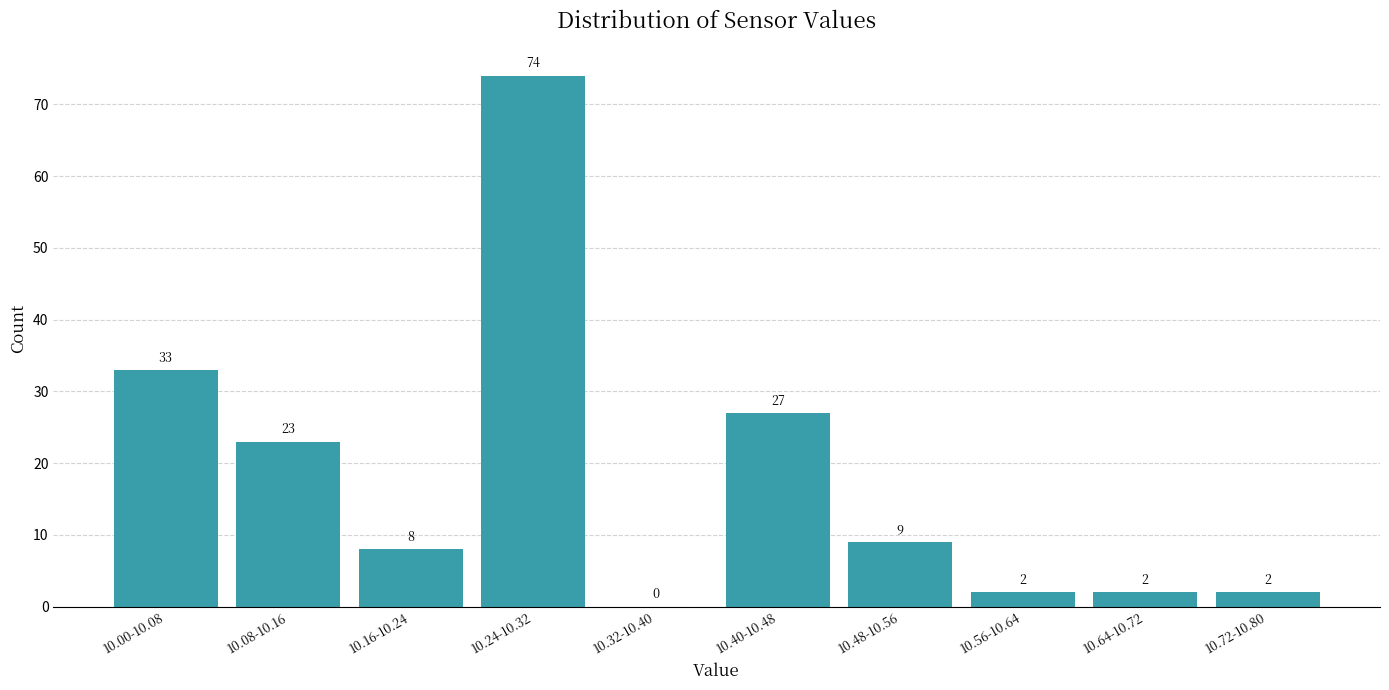

Reading left to right, extract all data points from this chart.

10.00-10.08=33	10.08-10.16=23	10.16-10.24=8	10.24-10.32=74	10.32-10.40=0	10.40-10.48=27	10.48-10.56=9	10.56-10.64=2	10.64-10.72=2	10.72-10.80=2